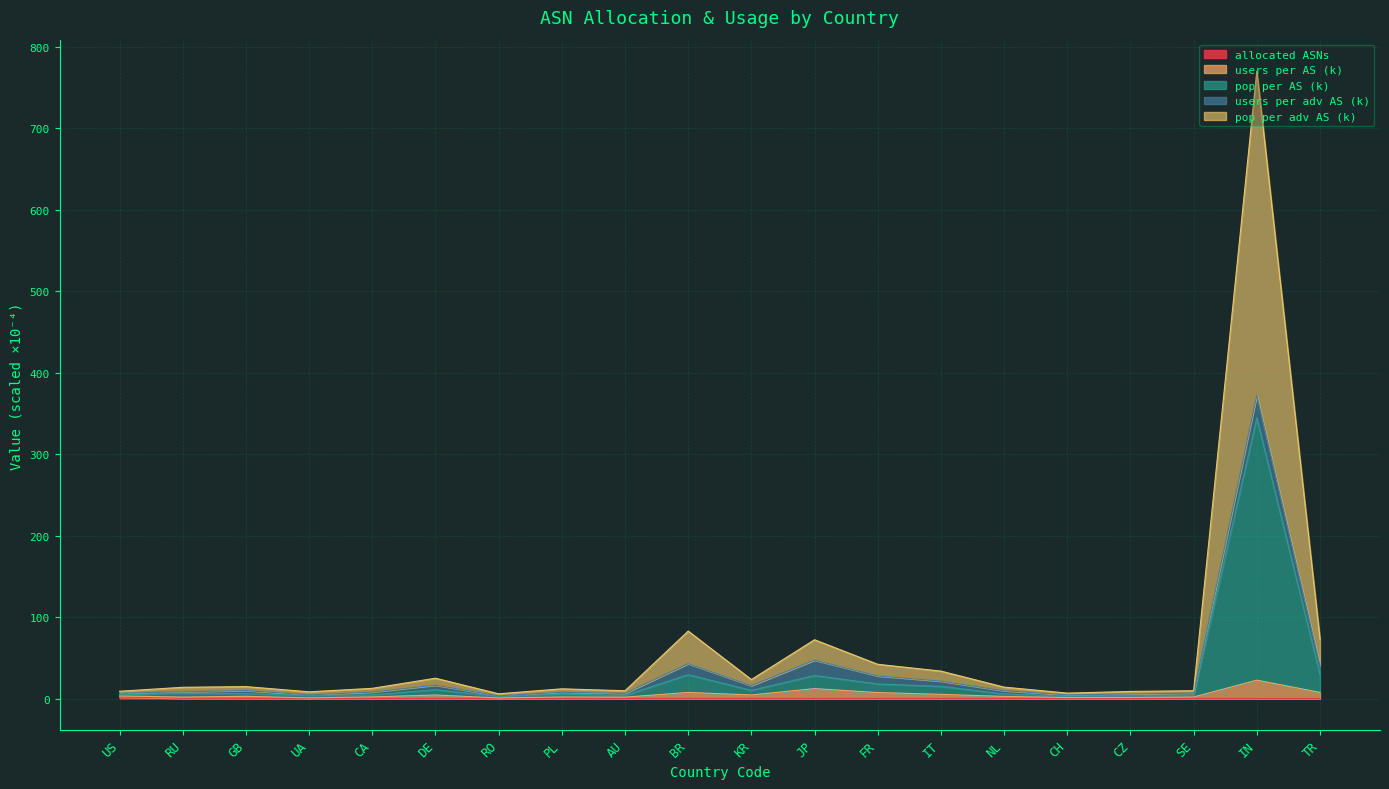

How many data points in users per AS (k) are less than 2?

8